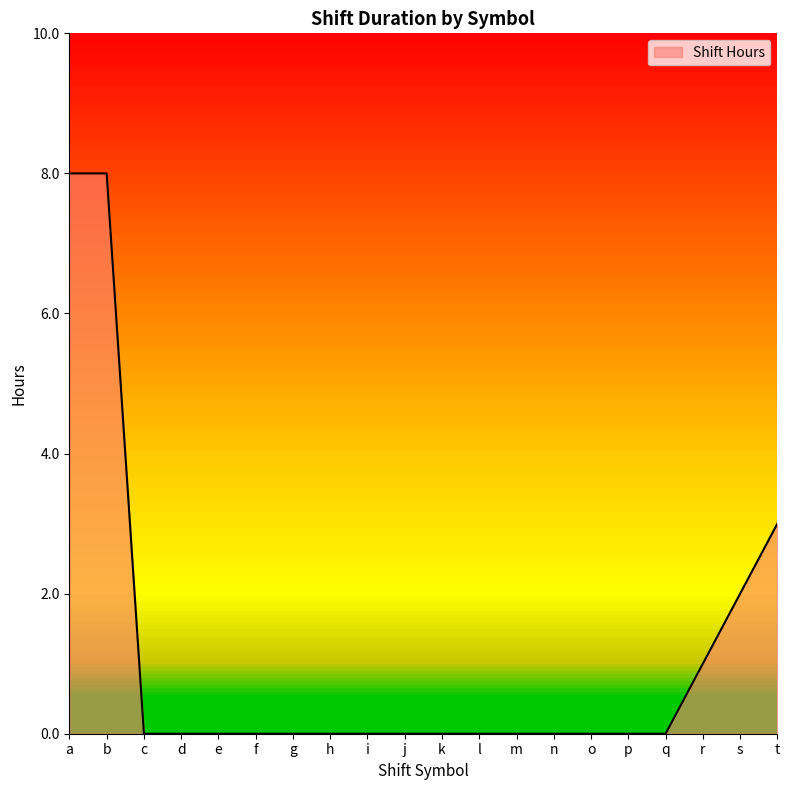

Reading right to left, transcribe all the data shown in this chart.

t=3.0	s=2.0	r=1.0	q=0.0	p=0.0	o=0.0	n=0.0	m=0.0	l=0.0	k=0.0	j=0.0	i=0.0	h=0.0	g=0.0	f=0.0	e=0.0	d=0.0	c=0.0	b=8.0	a=8.0